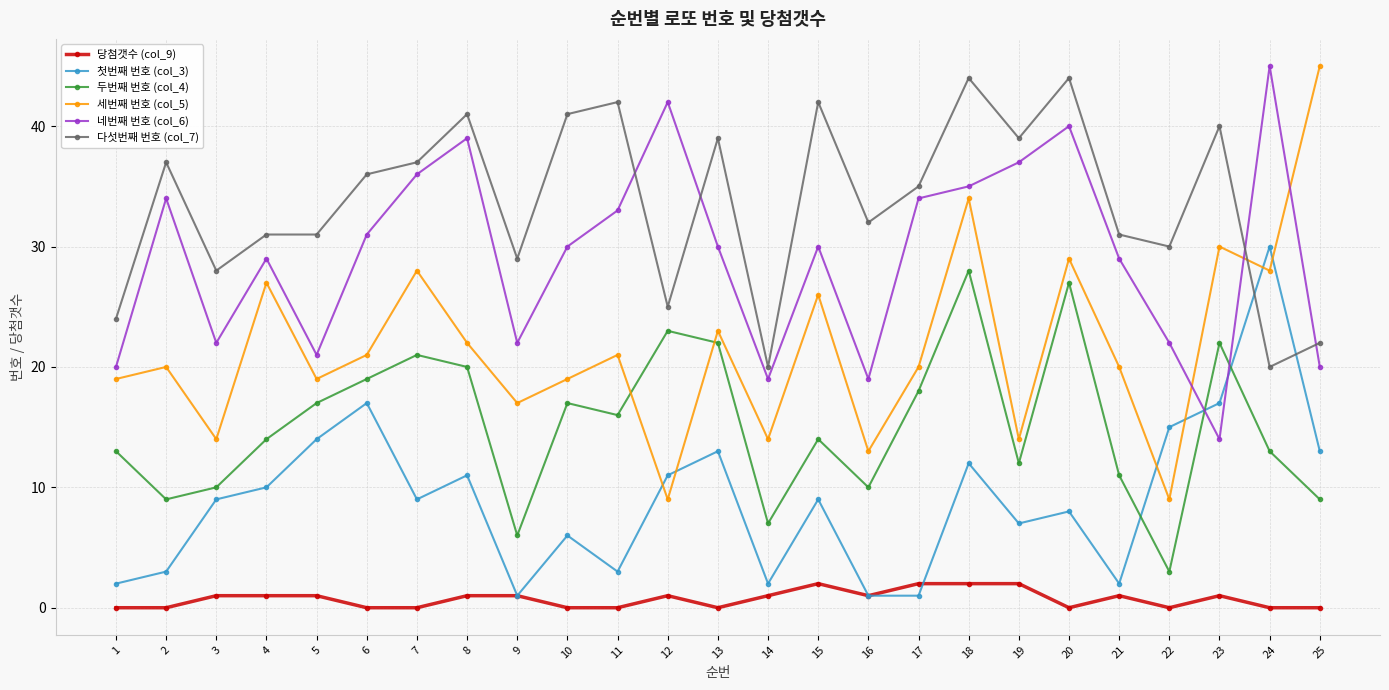

What is the total value across all series at 8?

134